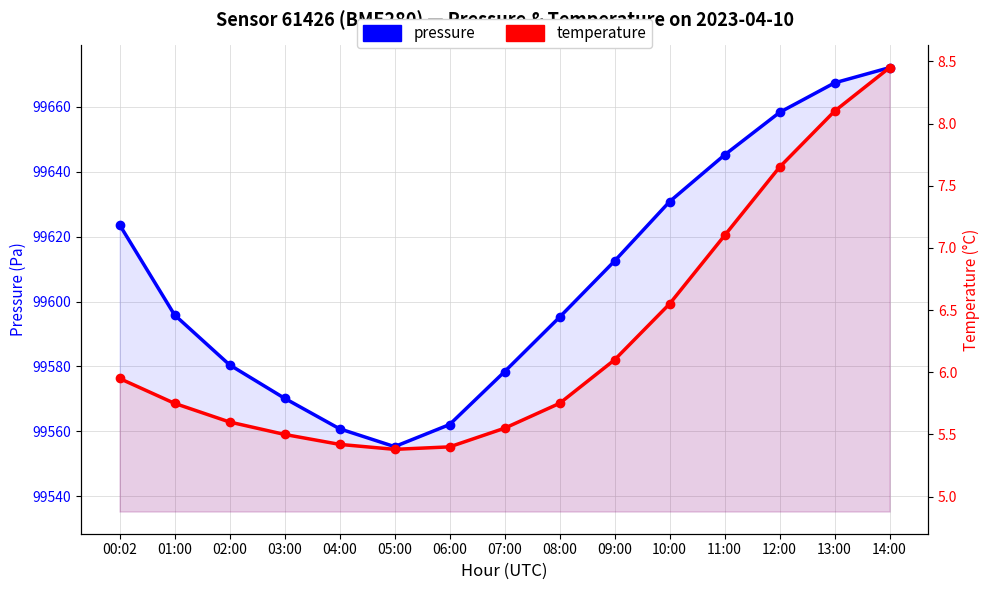

What is the maximum value shown in the chart?

99672.1